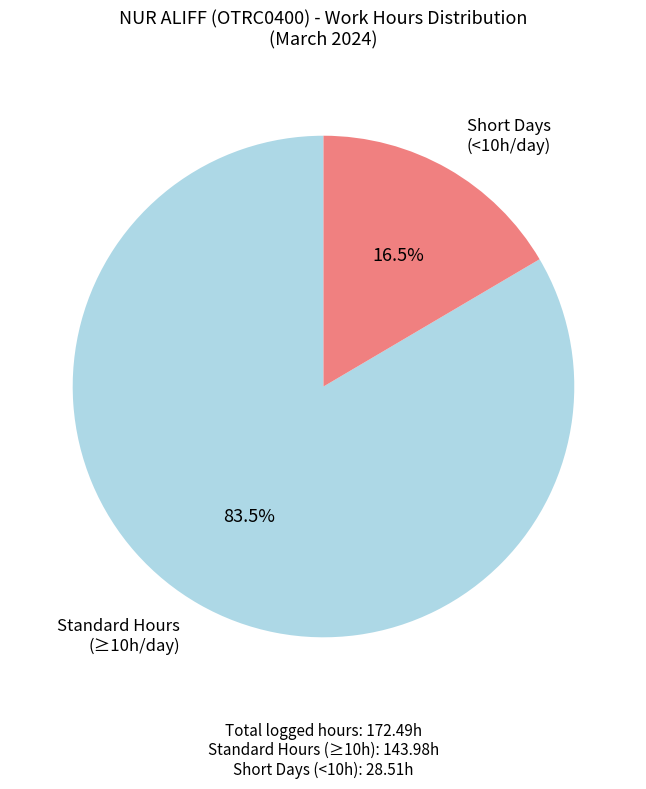

Count the number of slices in the pie.

2